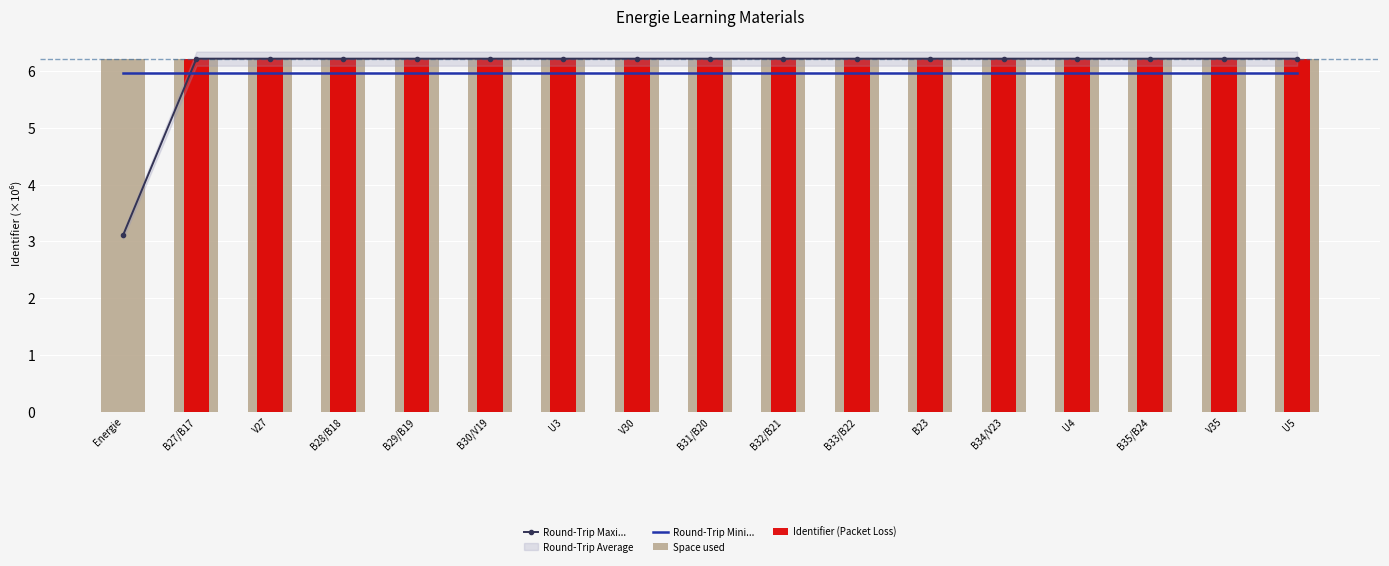

True or false: Space used has a value of 9.2 at B23.

False